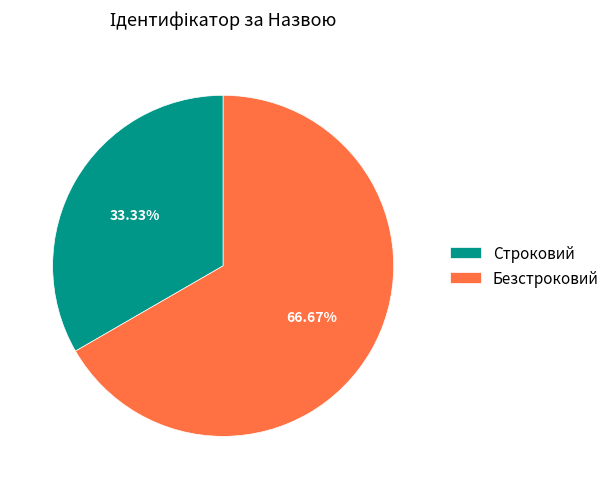

Combined, what portion of the pie is Строковий and Безстроковий?

100.0%